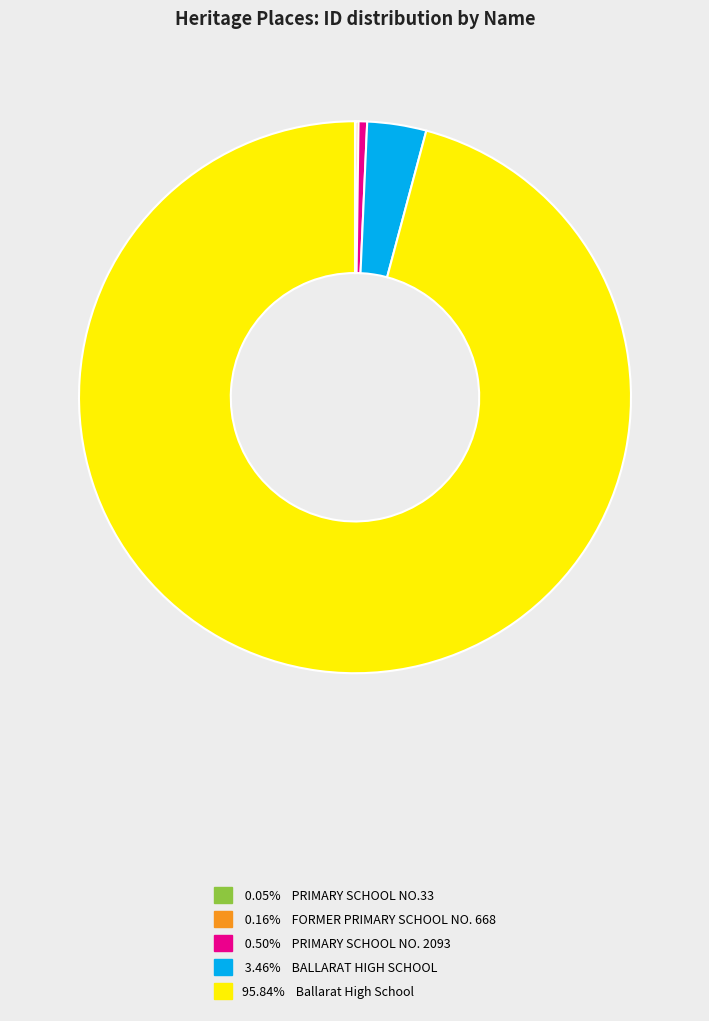

Is there any slice that represents more than half of the pie?

Yes